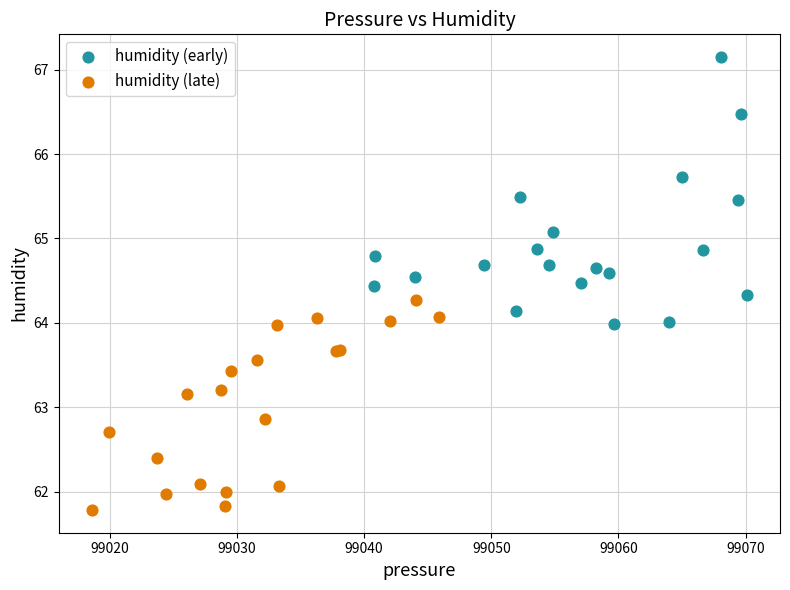

Which series has the largest Y range (max minus min)?

humidity (early)